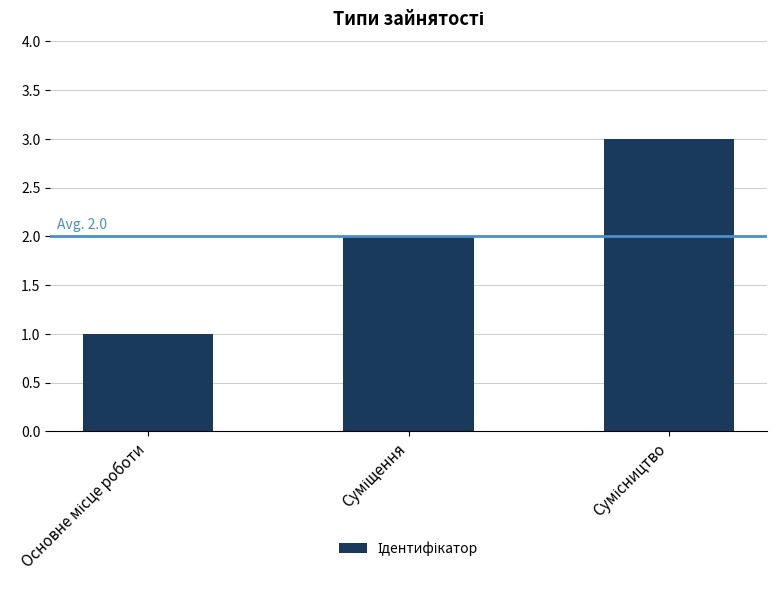

What is the maximum value shown in the chart?

3